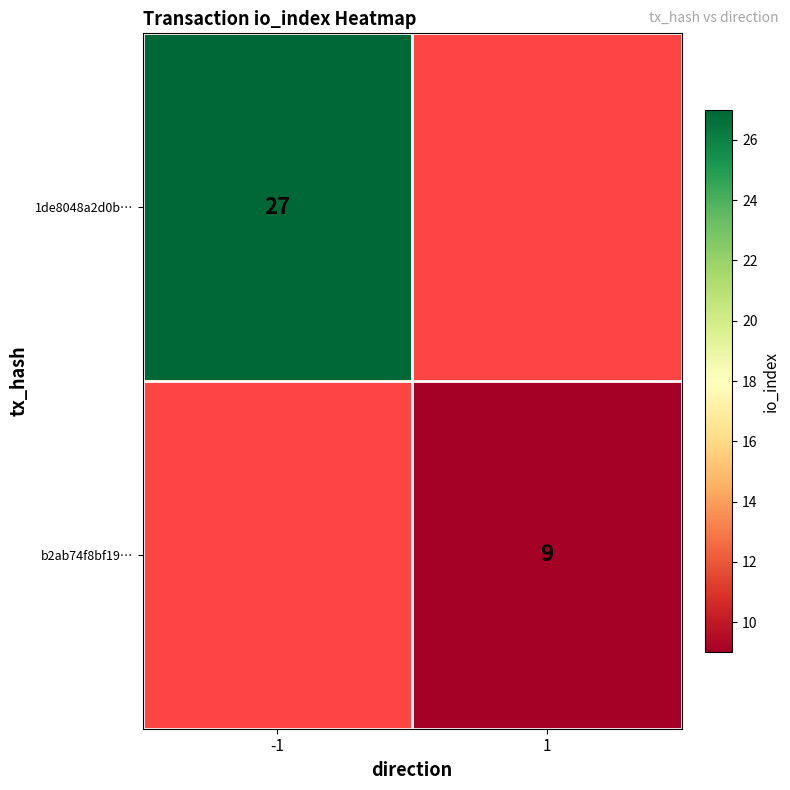

Count the number of categories in the chart.

2